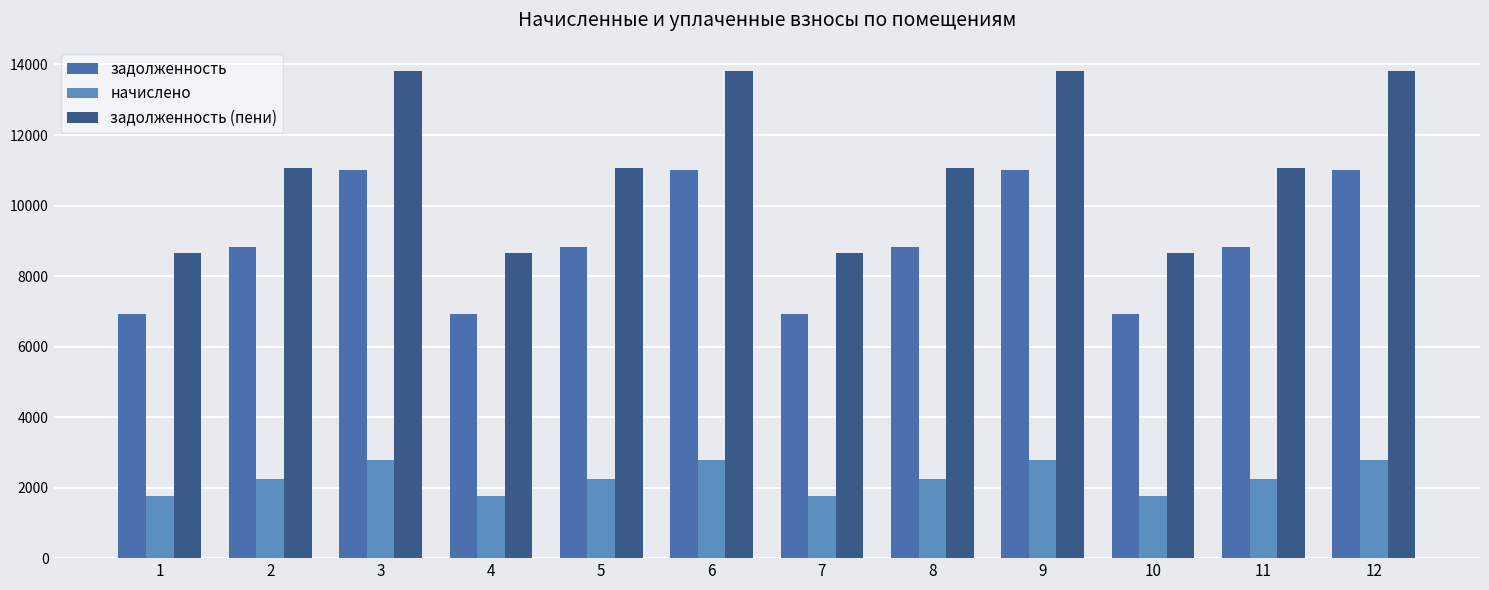

What is the smallest value displayed?

1749.6